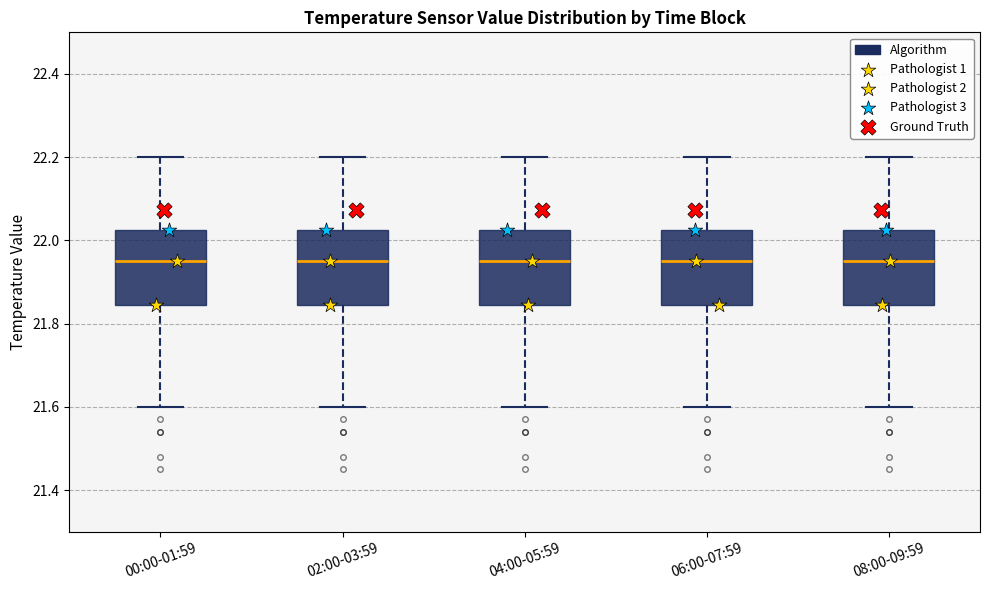

Reading left to right, transcribe this box plot: for each box, give where its median line is, the range the box spans, and where its two whiskers end, as read against the y-axis. The values are not printed on the chart, so give them approximately, as read against the axis.

00:00-01:59: median 21.96, box 21.84 to 22.02, whiskers 21.60 to 22.20
02:00-03:59: median 21.96, box 21.84 to 22.02, whiskers 21.60 to 22.20
04:00-05:59: median 21.96, box 21.84 to 22.02, whiskers 21.60 to 22.20
06:00-07:59: median 21.96, box 21.84 to 22.02, whiskers 21.60 to 22.20
08:00-09:59: median 21.96, box 21.84 to 22.02, whiskers 21.60 to 22.20